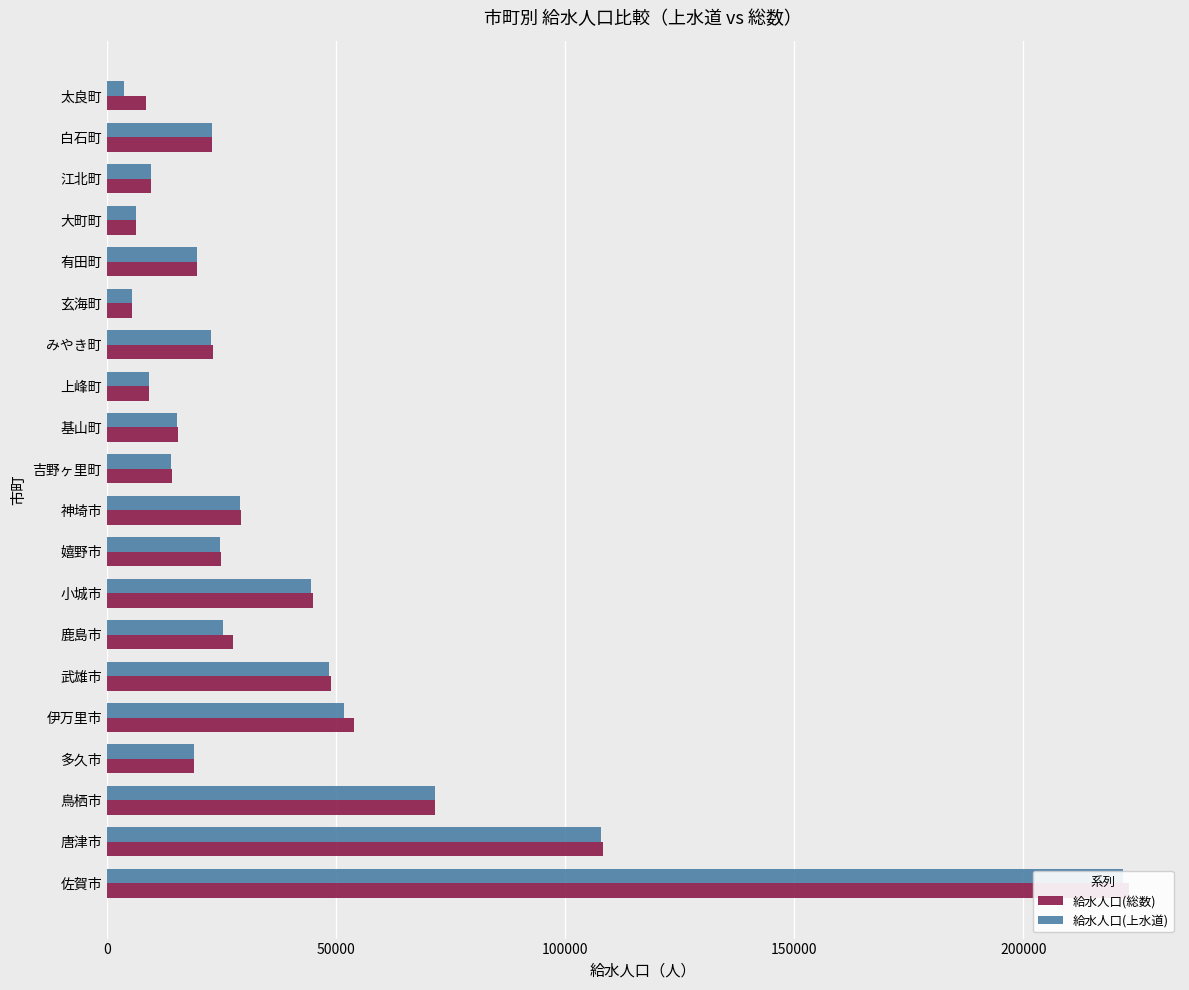

What is the difference between the maximum and minimum values in the 給水人口(上水道) series?

218132